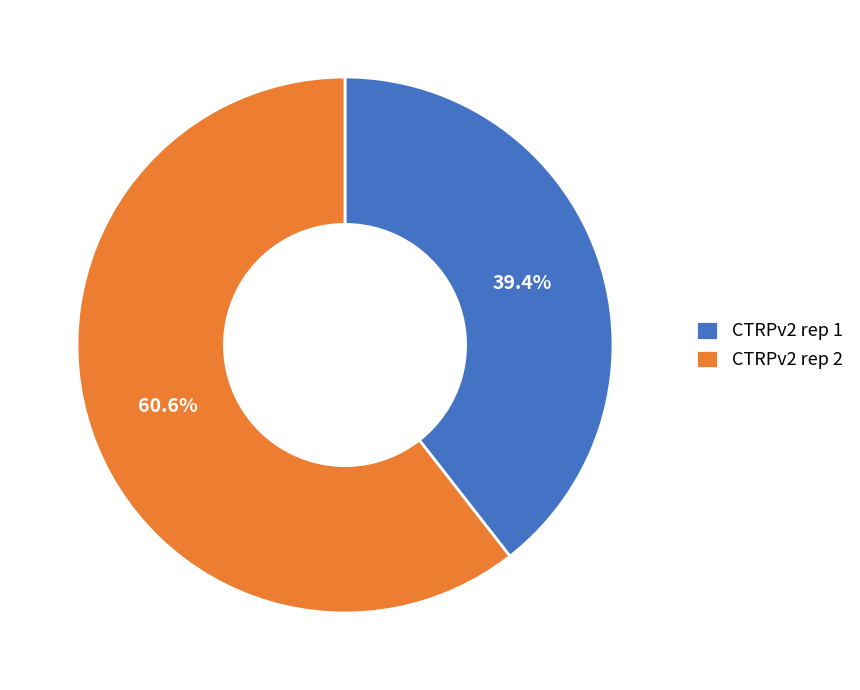

Is it true that CTRPv2 rep 1 is 39% of the pie?

True